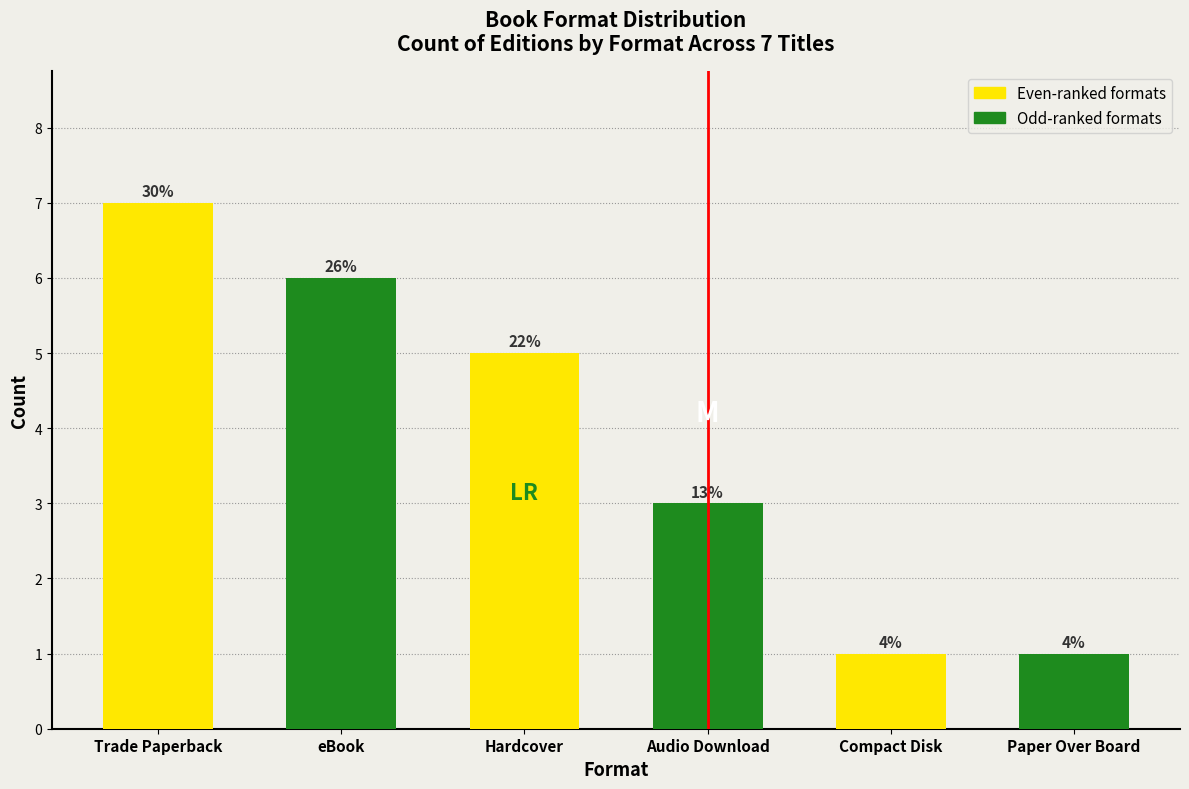

How many bars are there in each group?

2